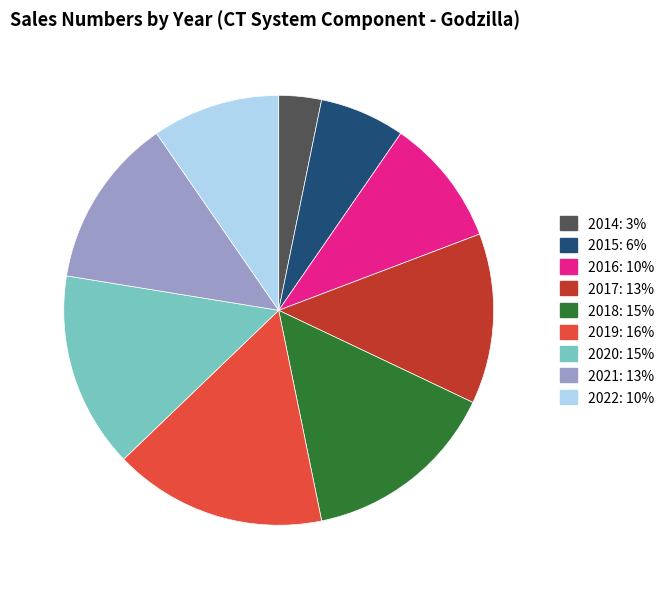

Is there any slice that represents more than half of the pie?

No